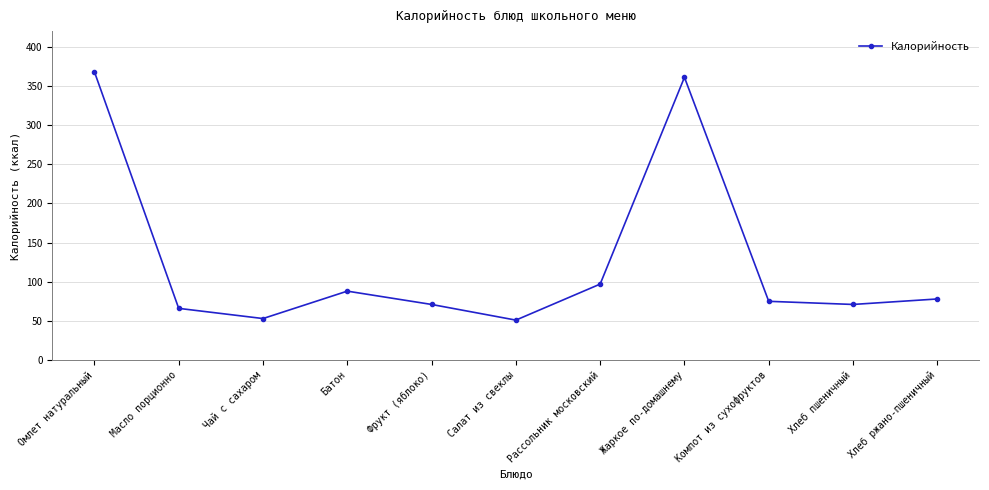

How many data points are less than 75?

5